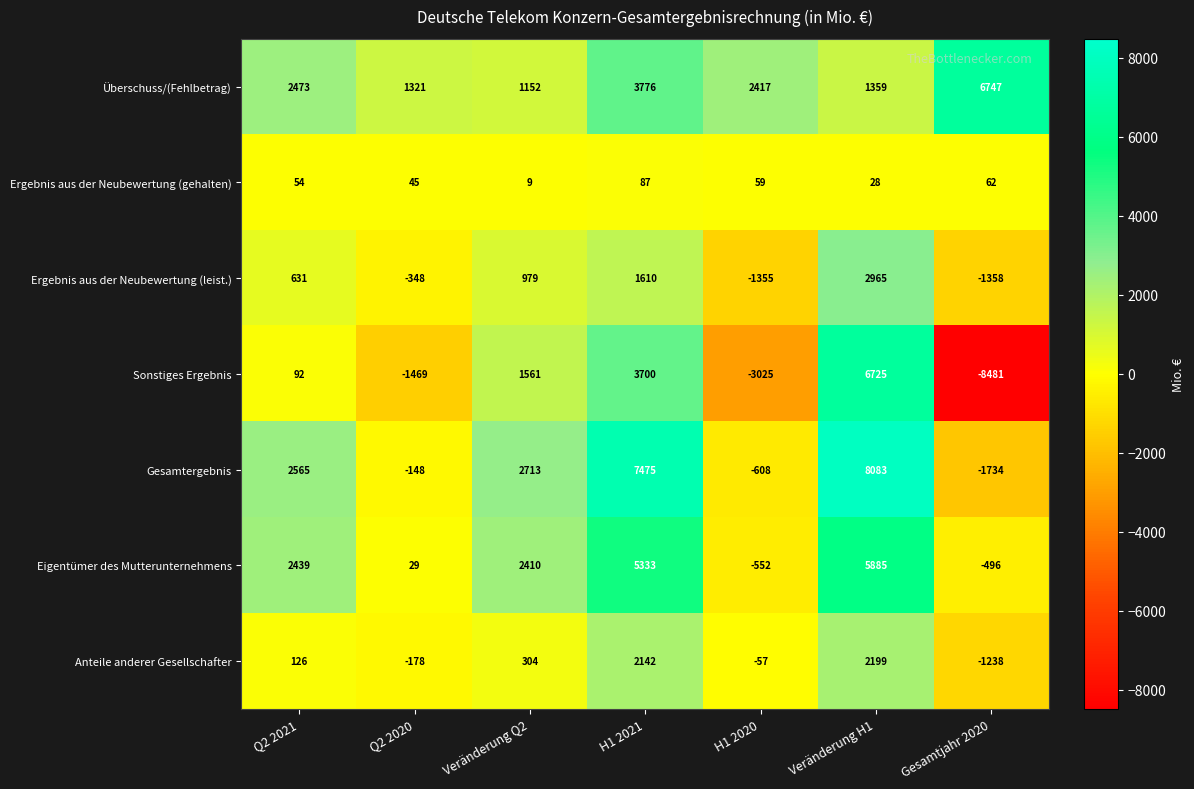

At which label is Gesamtergebnis closest to 3174?

Veränderung Q2